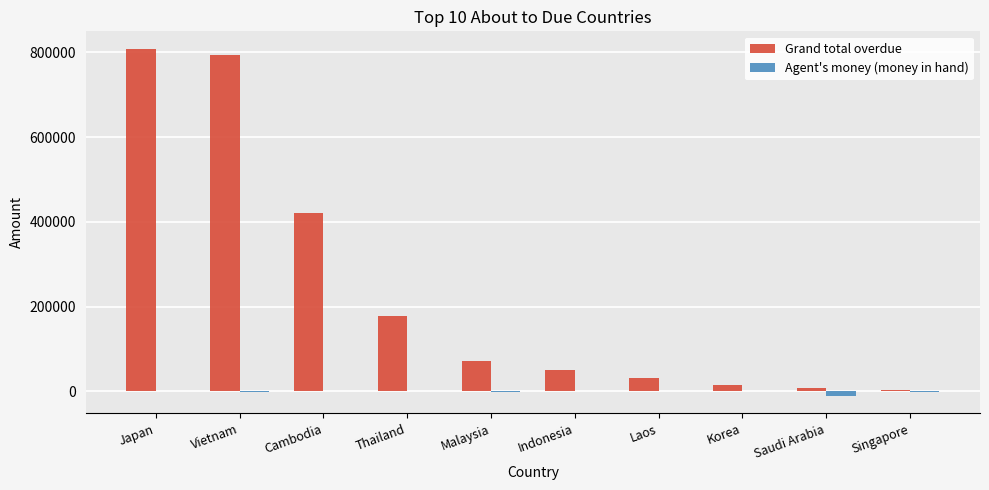

What is the greatest value displayed?

808930.2